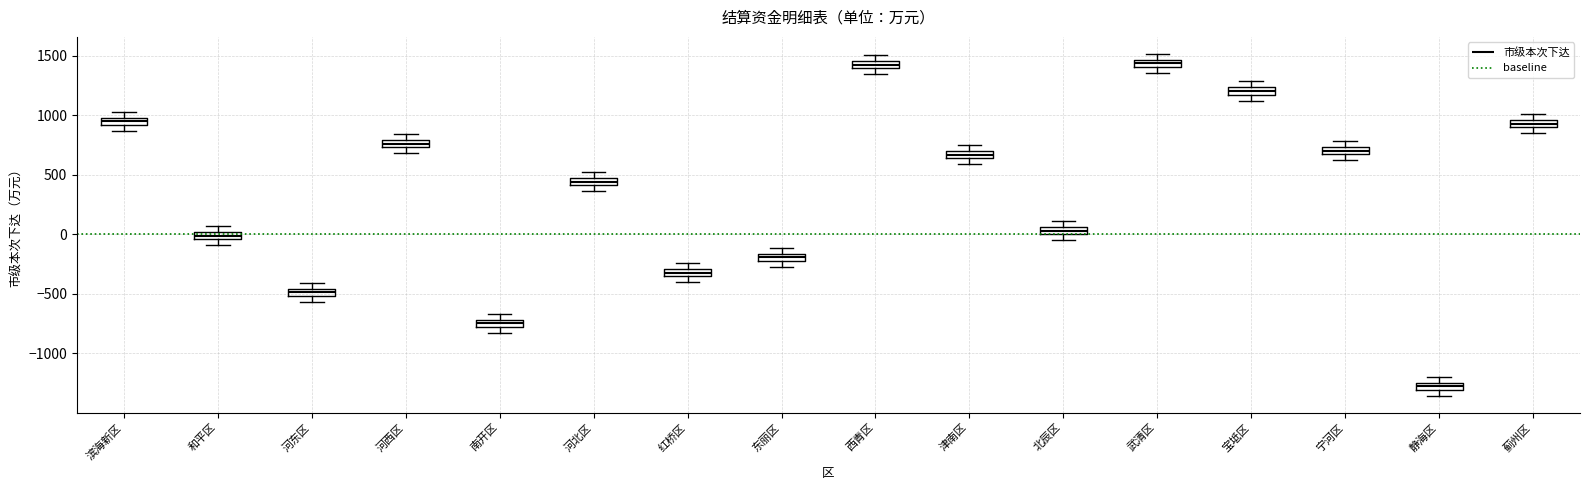

Which box's median line is the lowest?

静海区